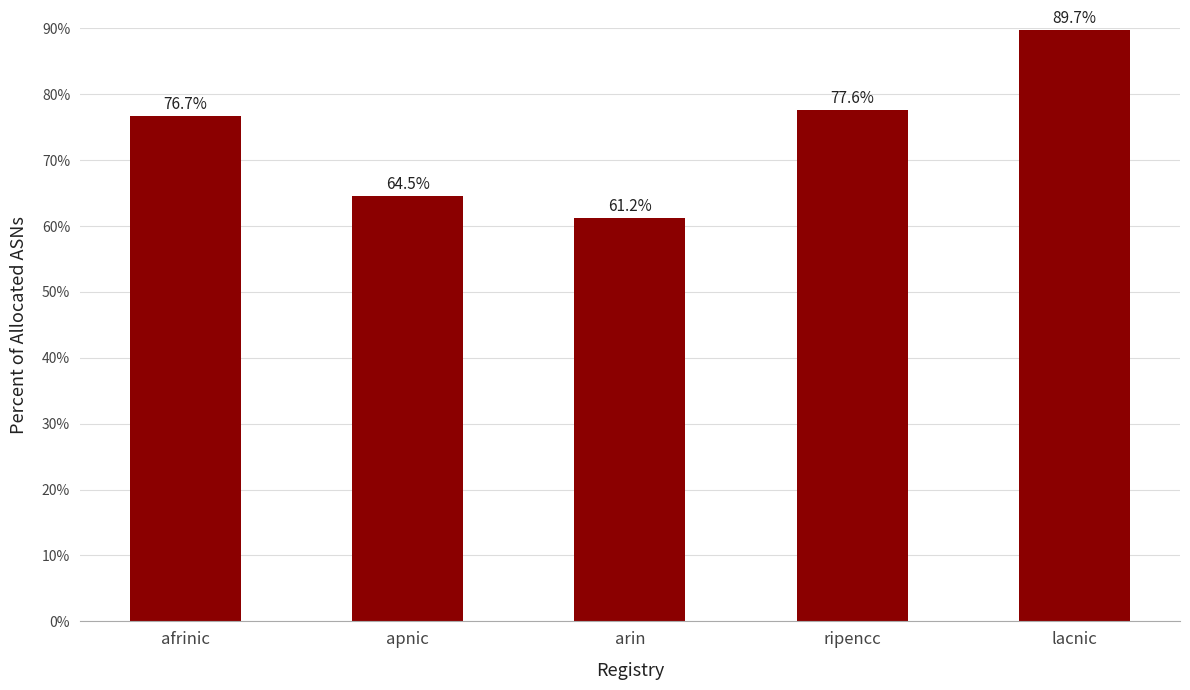

Are the bars grouped side by side (vs. stacked)?

No